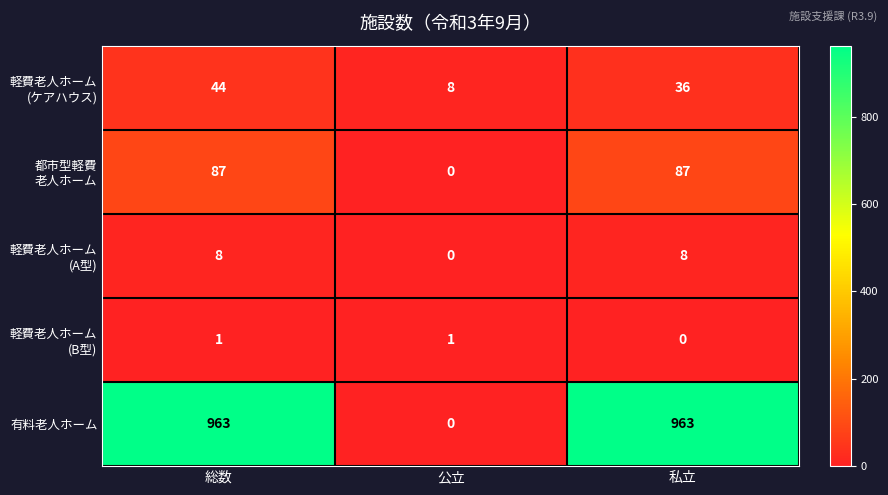

Between 公立 and 私立, which series saw the biggest shift?

有料老人ホーム